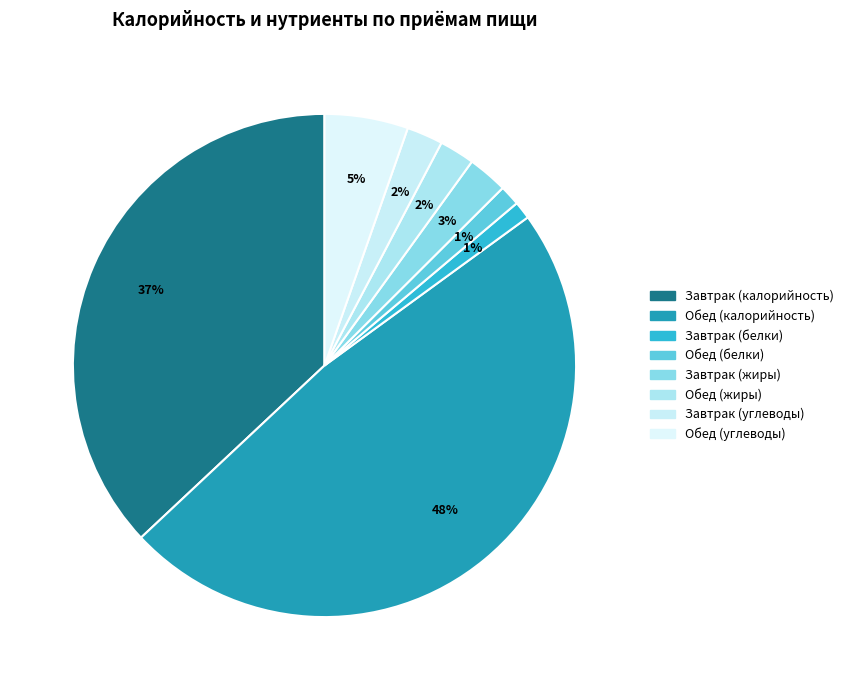

Is it true that Завтрак (жиры) is 1% of the pie?

False